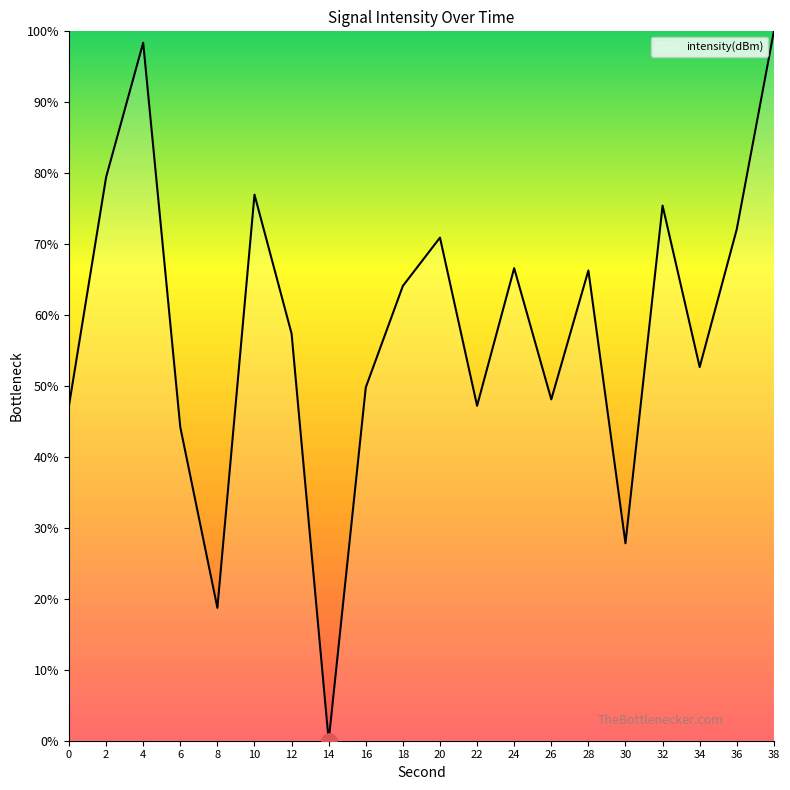

What is the change in value from 2 to 30?

-51.6